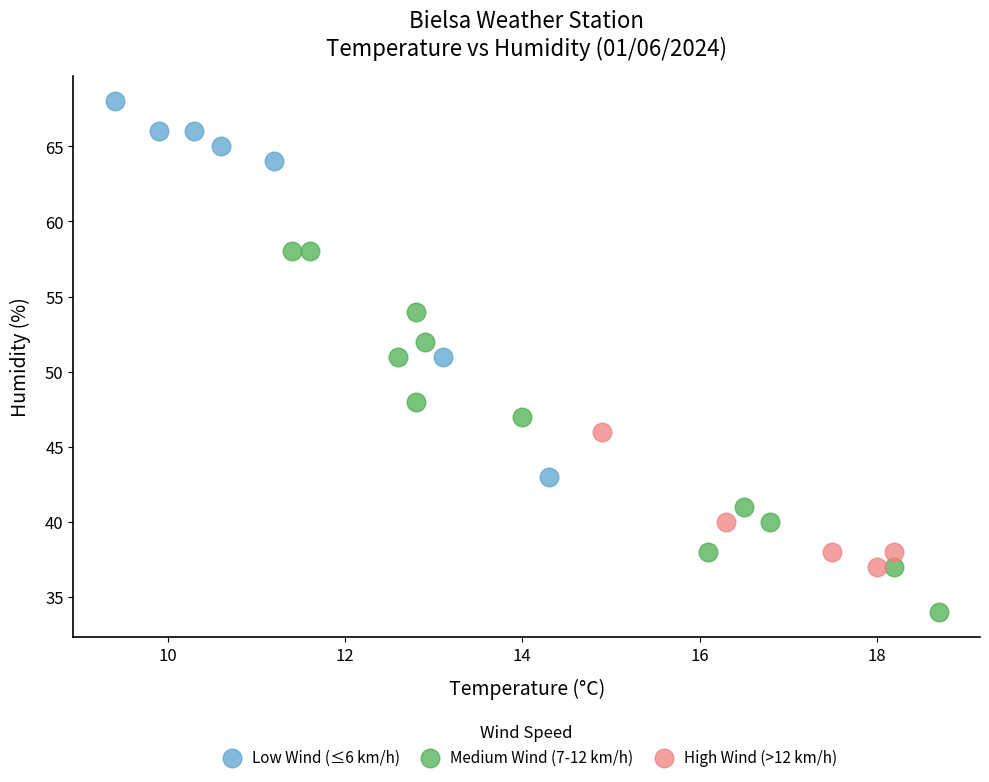

Which series has the widest spread of Y values?

Low Wind (≤6 km/h)